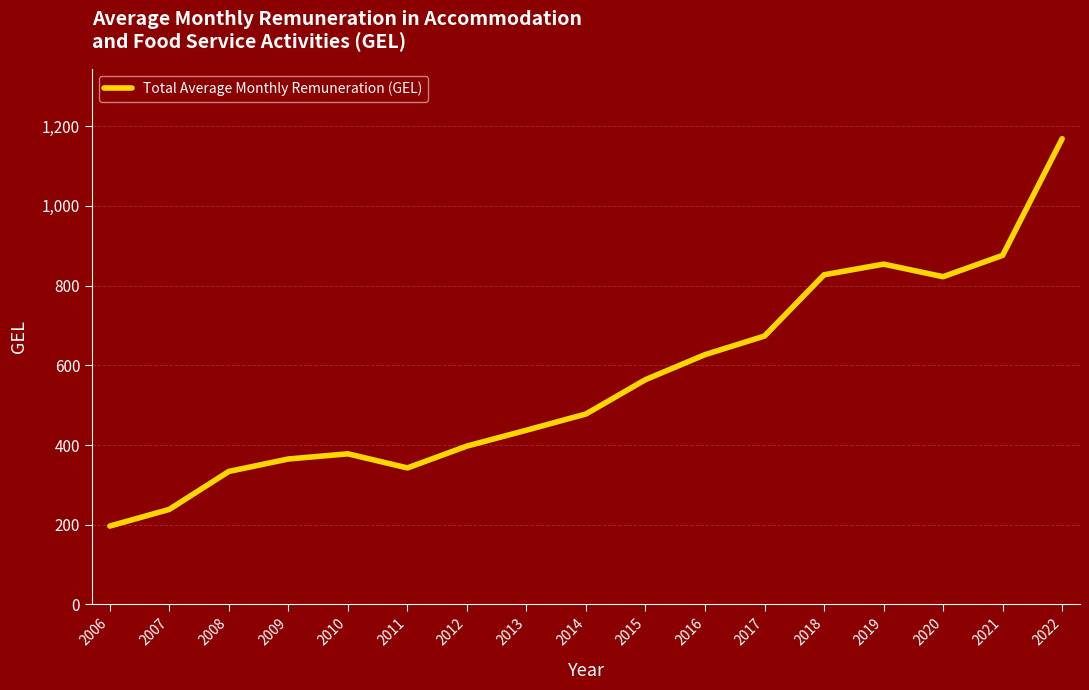

What is the smallest value displayed?

196.7